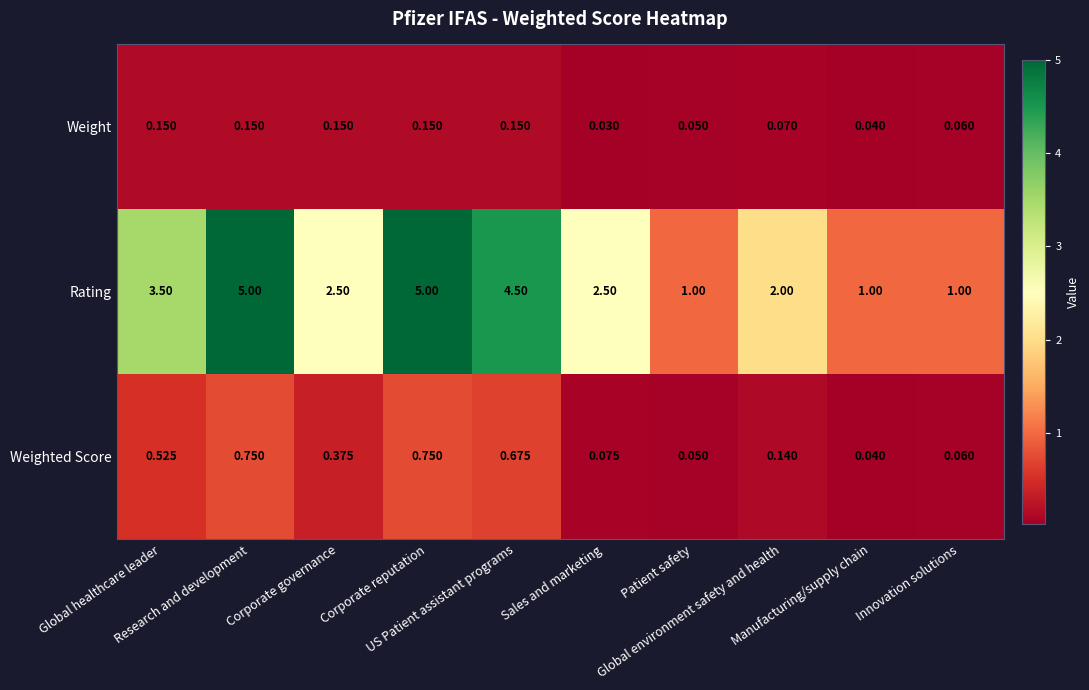

How many data points in Rating are less than 2?

3